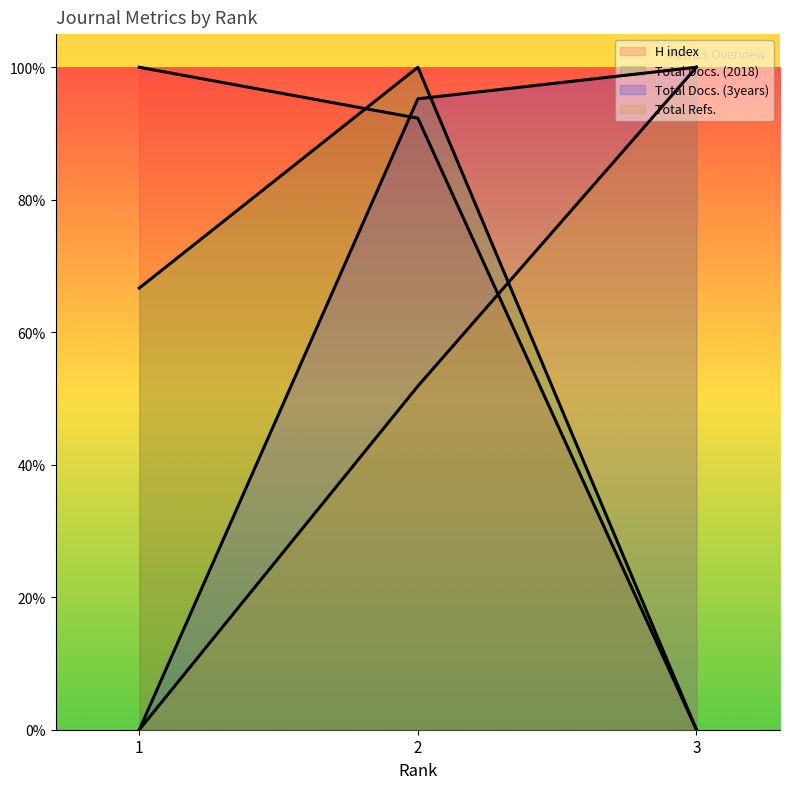

Which series has the largest range (max minus min)?

H index